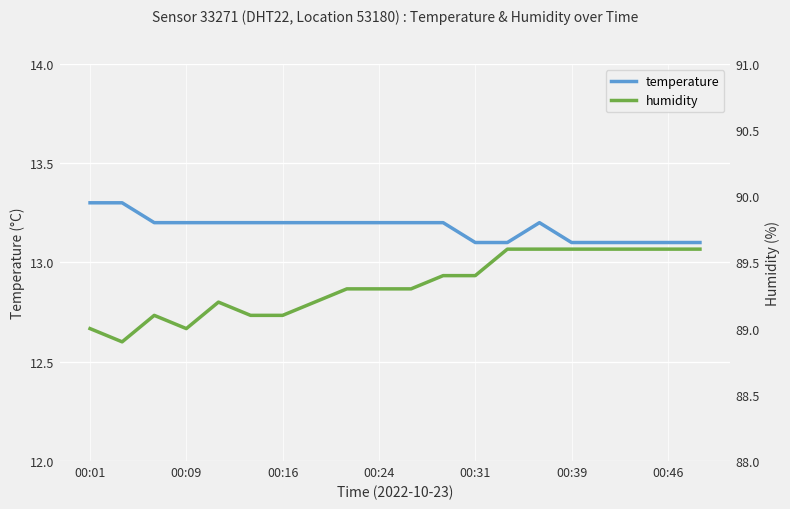

What is the lowest value of the temperature series?

13.1